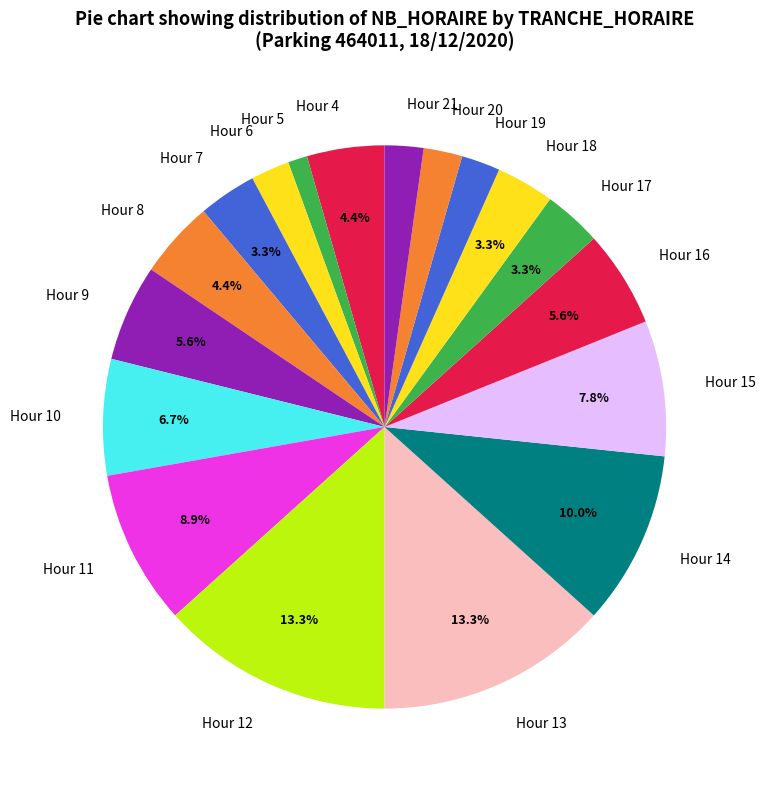

Approximately how many times larger is the value at Hour 10 compared to Hour 14?

0.7